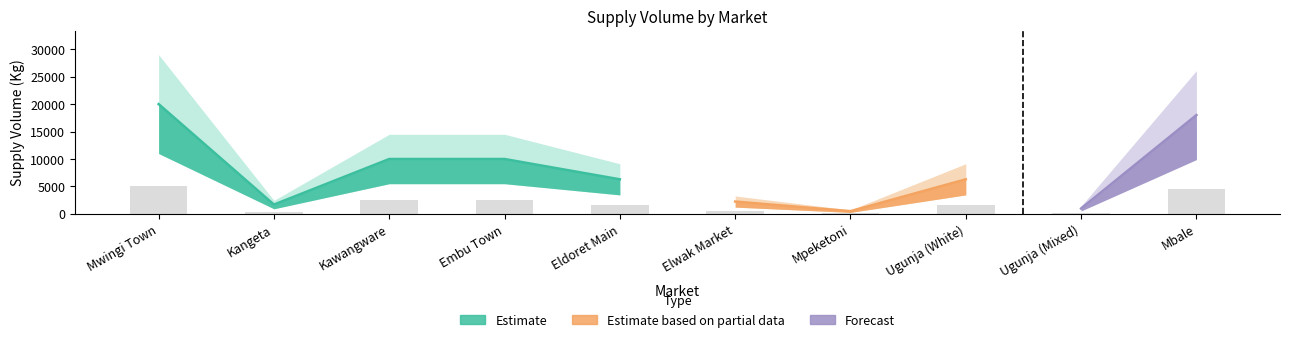

What is the average value?

1901.0